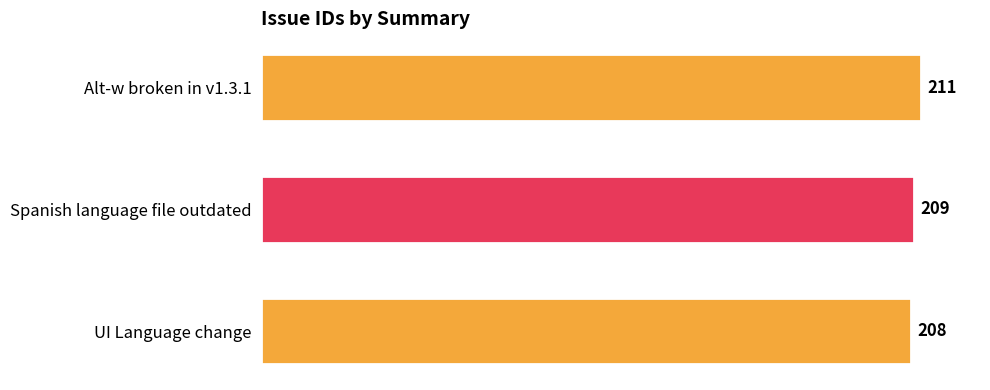

What is the ratio of the value at Spanish language file outdated to the value at UI Language change?

1.0